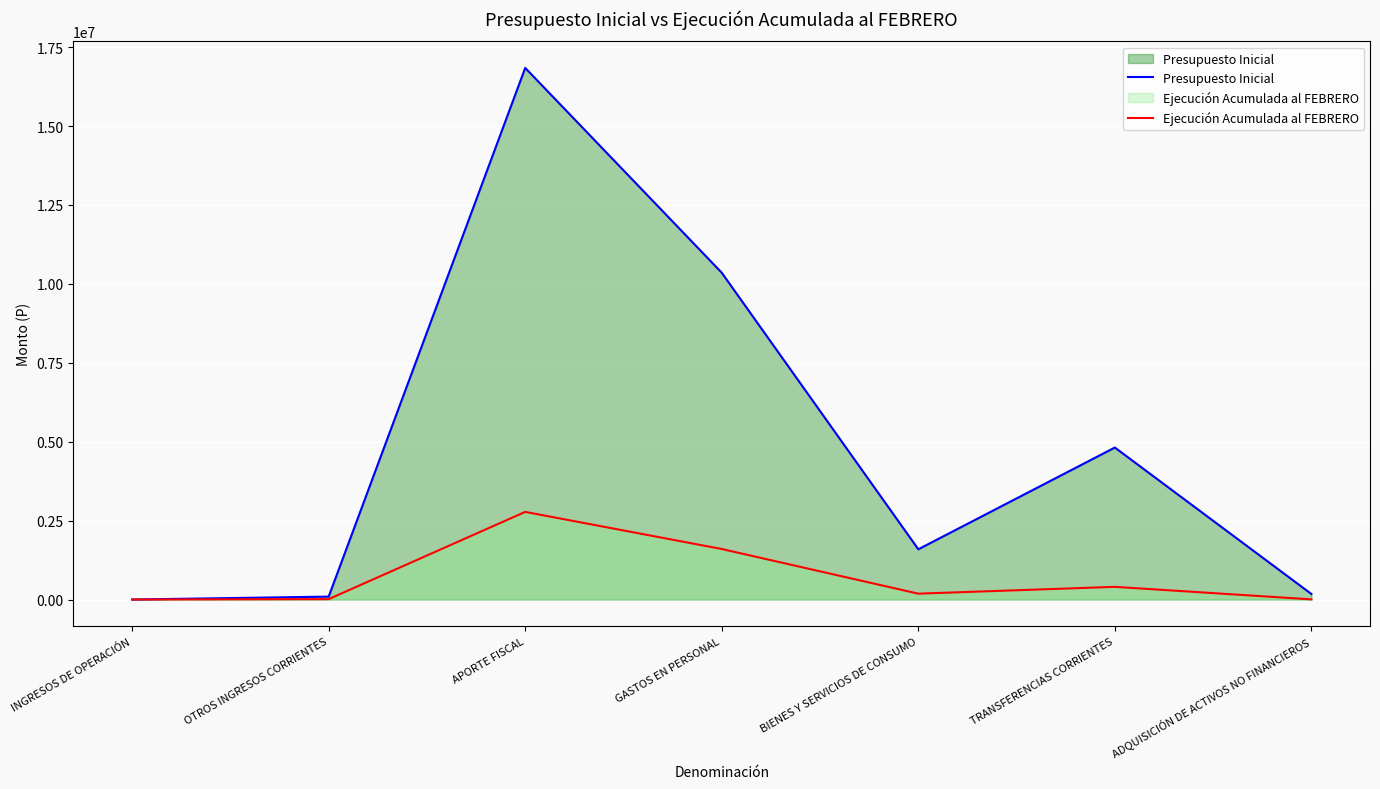

What is the difference between the highest and lowest values at BIENES Y SERVICIOS DE CONSUMO?

1406650